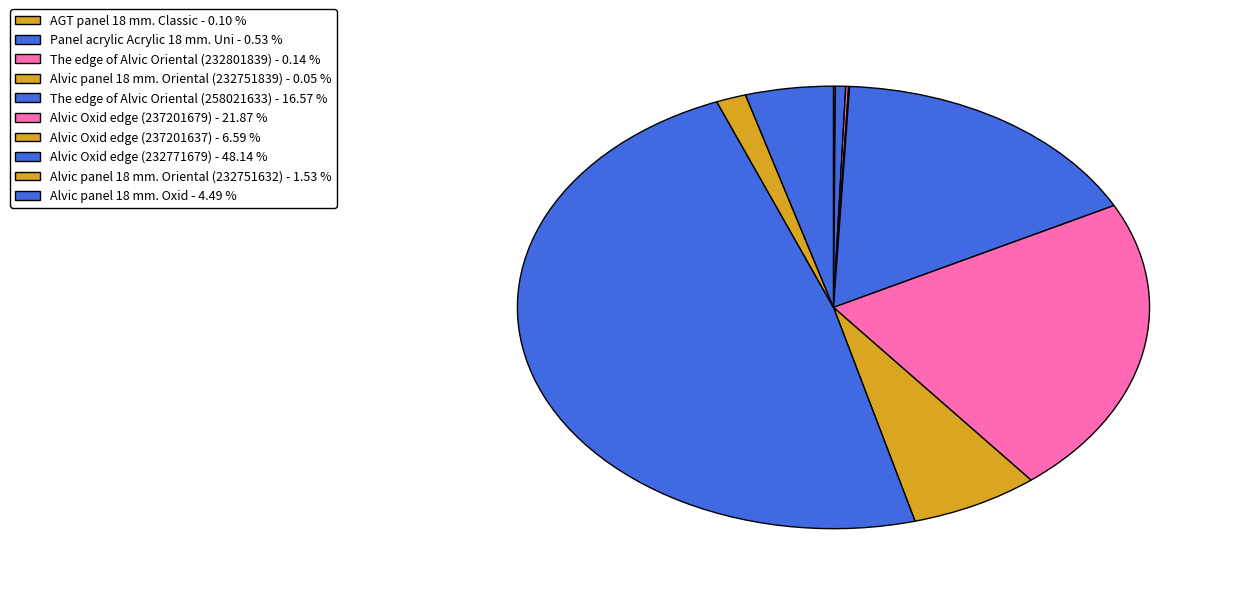

Which slice is the largest?

Alvic Oxid edge (232771679)